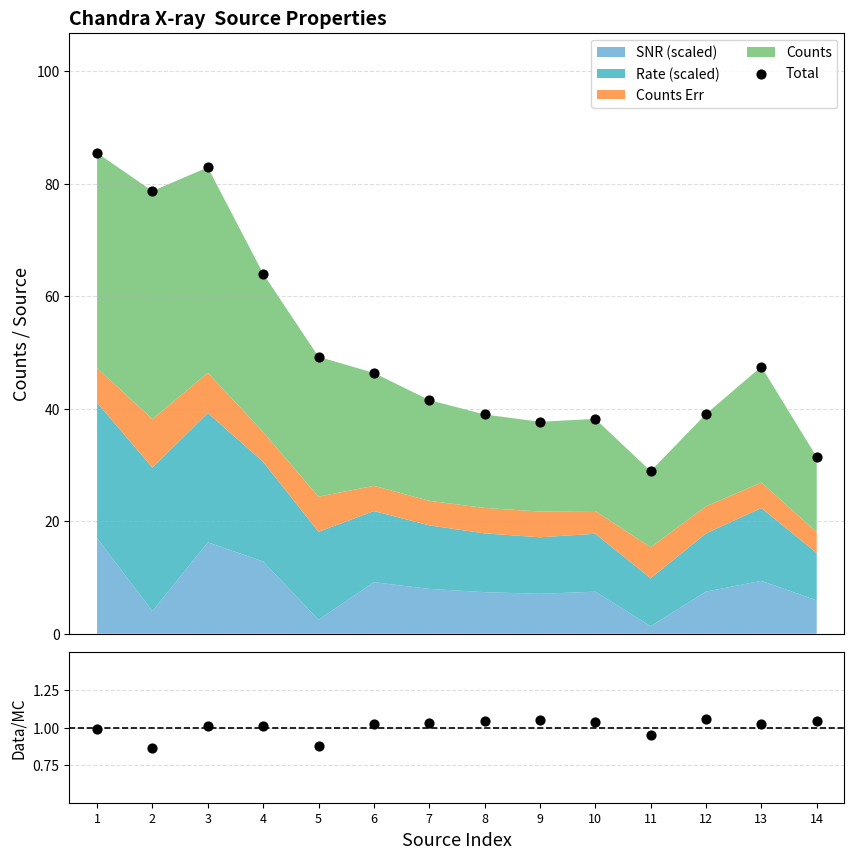

Which series contains the lowest Y value?

Ratio